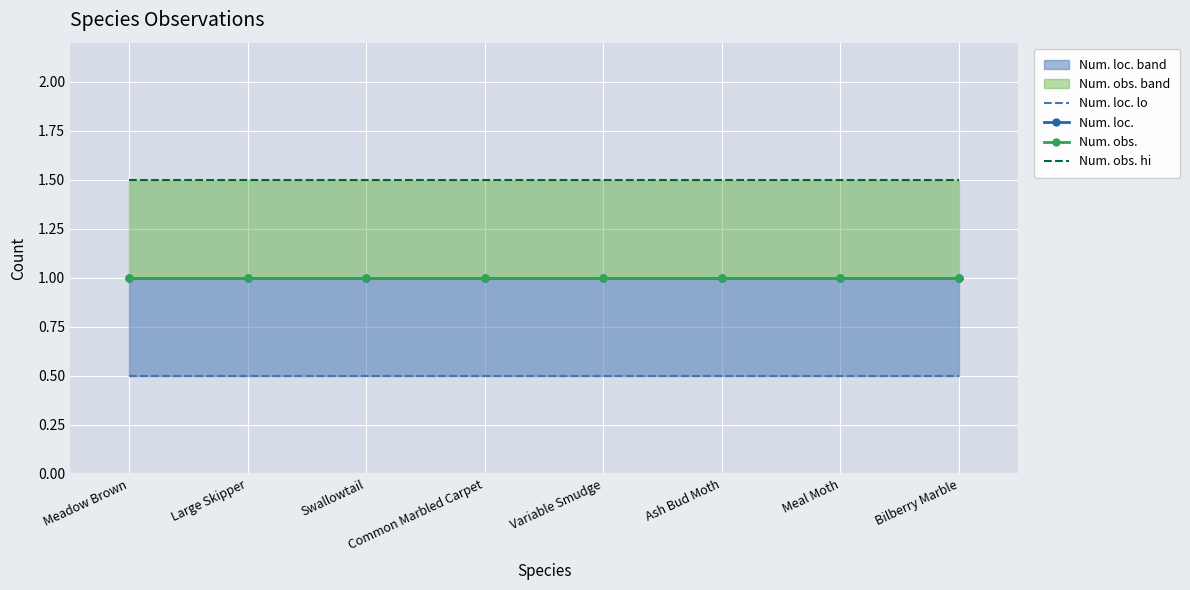

True or false: Num. obs. hi has a value of 2.1 at Large Skipper.

False